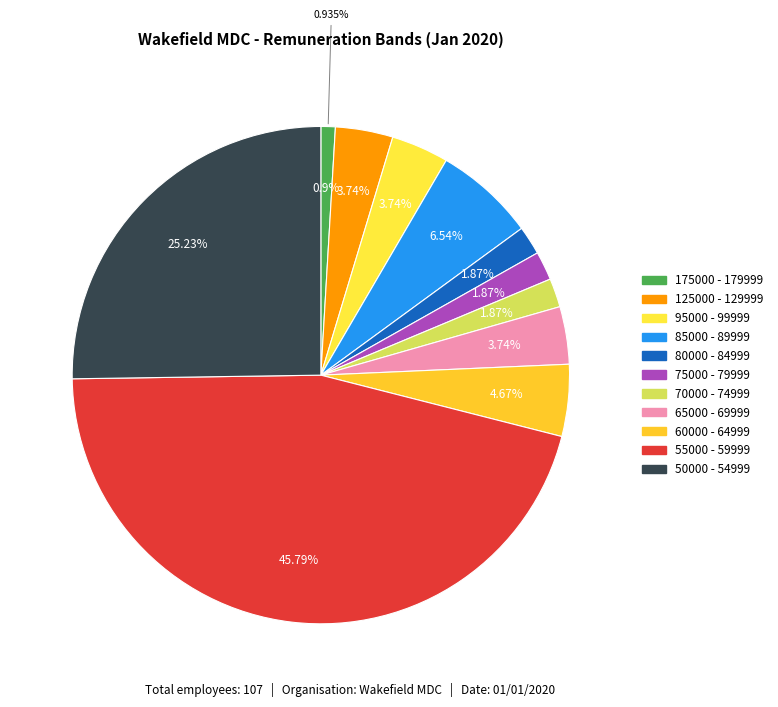

How much of the chart is everything except 55000 - 59999?

54.2%